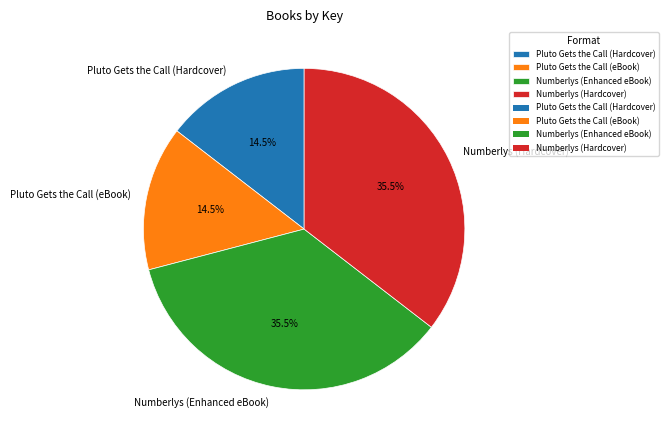

What percentage is NOT represented by Pluto Gets the Call (eBook)?

85.5%